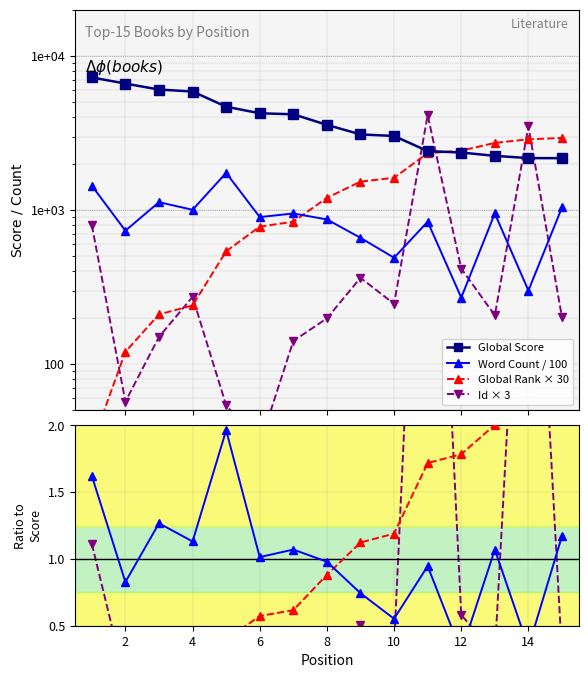

Reading right to left, list all the values displayed in this chart.

Global Score: 15=2172.0	14=2175.0	13=2249.0	12=2363.0	11=2415.0	10=3027.0	9=3100.0	8=3574.0	7=4188.0	6=4251.0	5=4692.0	4=5887.0	3=6062.0	2=6628.0	1=7264.0
Word Count: 15=1.2	14=0.3	13=1.1	12=0.3	11=0.9	10=0.6	9=0.7	8=1.0	7=1.1	6=1.0	5=2.0	4=1.1	3=1.3	2=0.8	1=1.6
Global Rank: 15=2.2	14=2.1	13=2.0	12=1.8	11=1.7	10=1.2	9=1.1	8=0.9	7=0.6	6=0.6	5=0.4	4=0.2	3=0.2	2=0.1	1=0.0
Id: 15=201.0	14=3489.0	13=207.0	12=417.0	11=4131.0	10=246.0	9=363.0	8=198.0	7=141.0	6=30.0	5=54.0	4=273.0	3=150.0	2=57.0	1=798.0